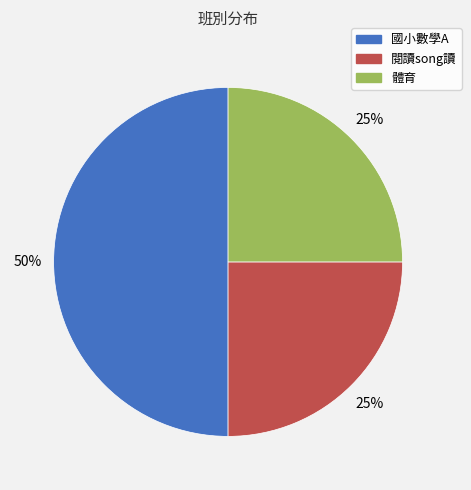

Is the sum of 體育 and 國小數學A greater than half?

Yes